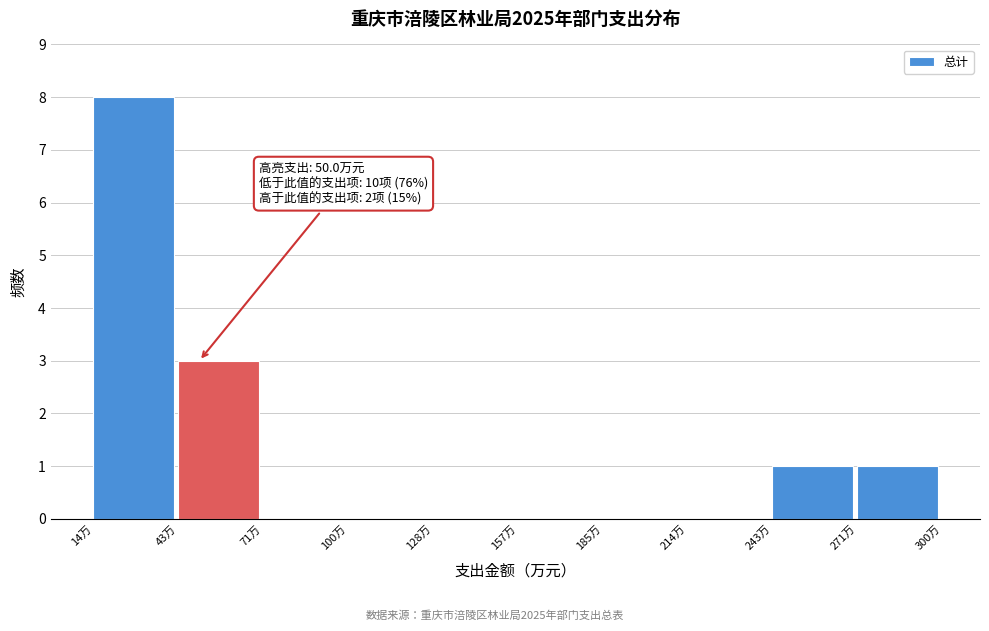

Over which range of the x-axis is the bar tallest?

15 to 45